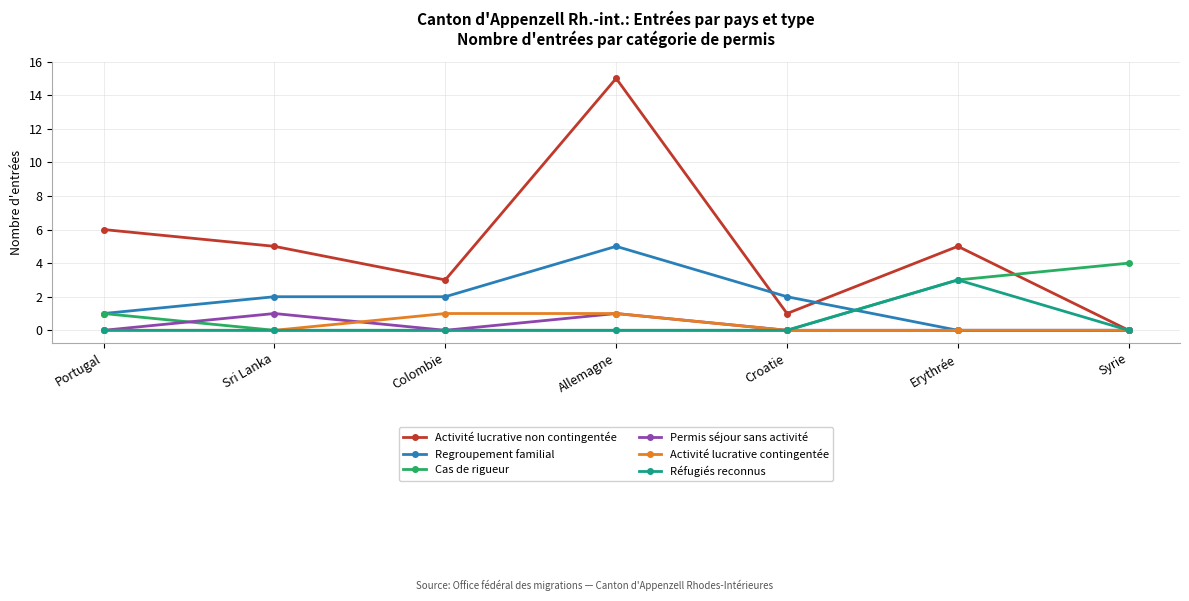

Is the value of Activité lucrative non contingentée at Croatie greater than the value of Réfugiés reconnus at Portugal?

Yes